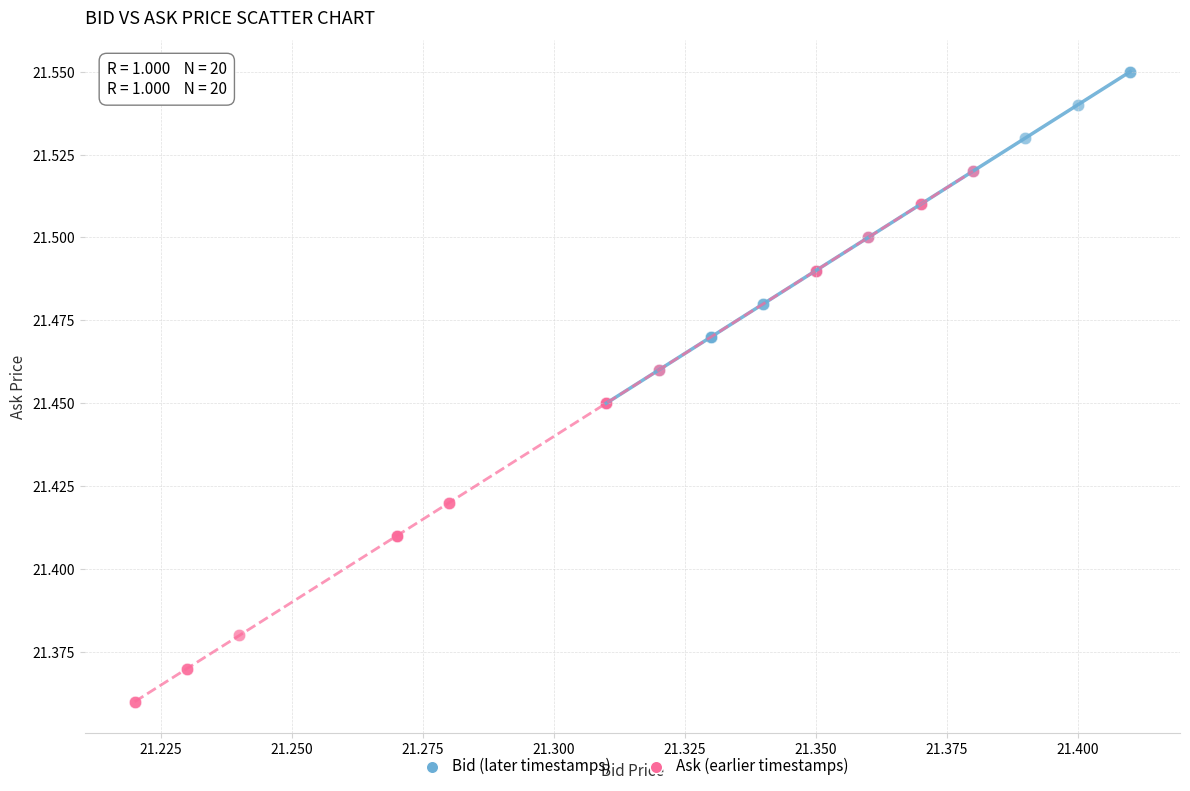

Which series reaches the maximum Y coordinate?

Bid (later timestamps)